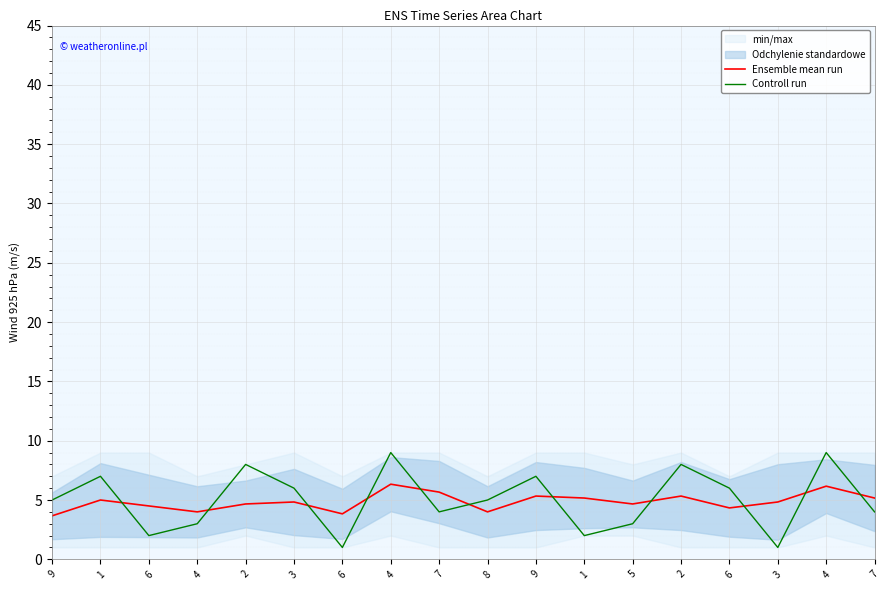

What is the label of the 5th point from the right?

2